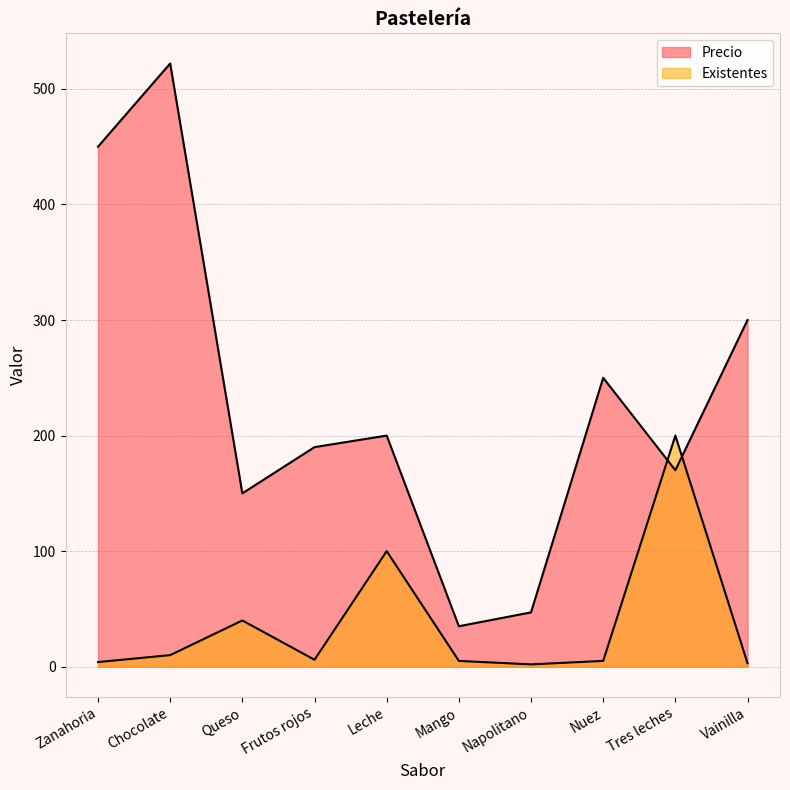

Which series has the widest spread of values?

Precio